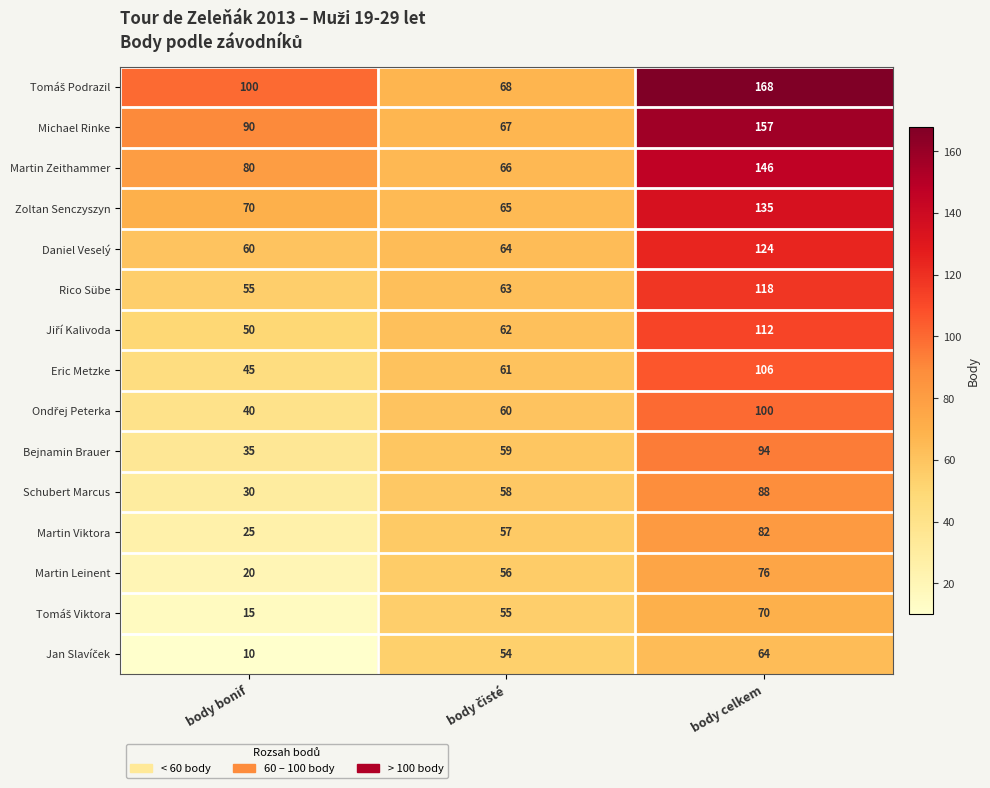

How many categories are shown in the chart?

3